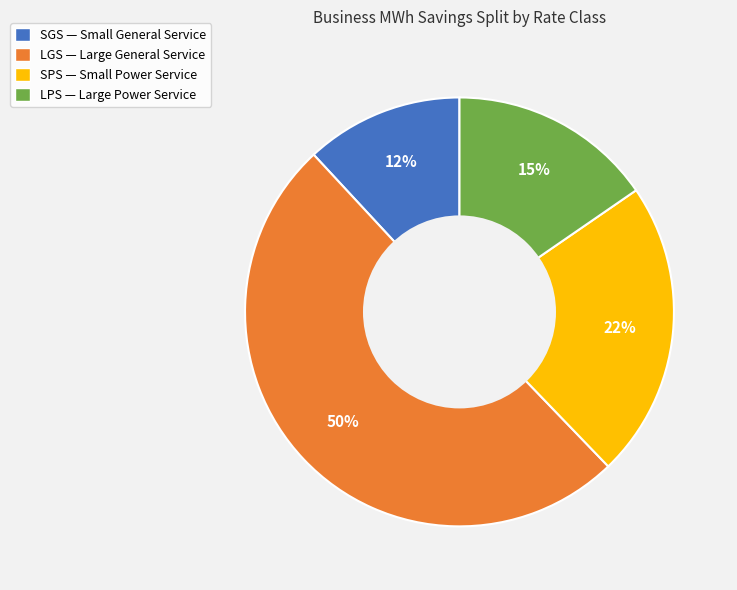

To the nearest percent, what is the difference between the largest and smallest slice percentages?

38%